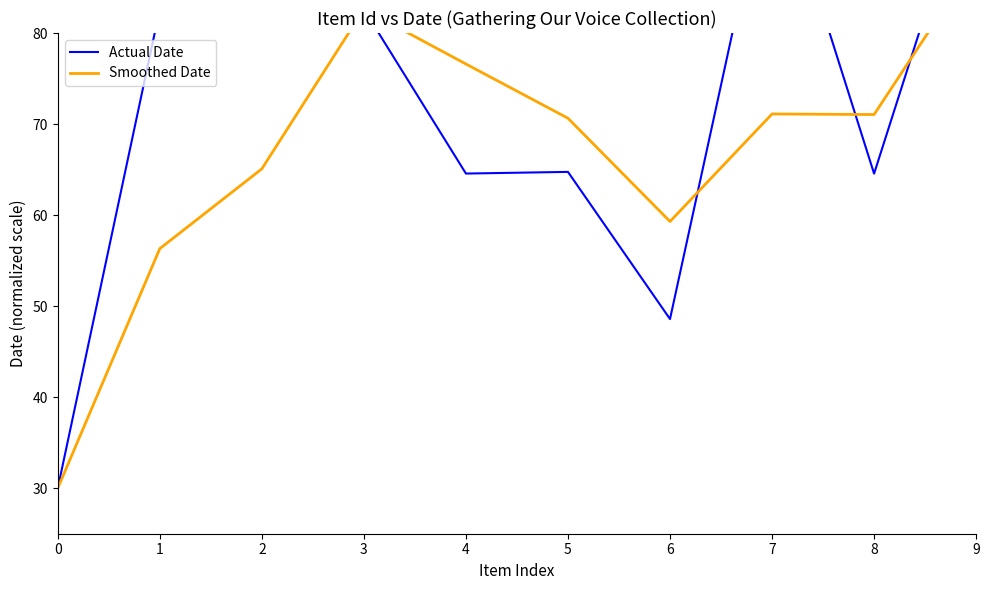

What is the difference between the Smoothed Date values at 2 and 6?

5.8